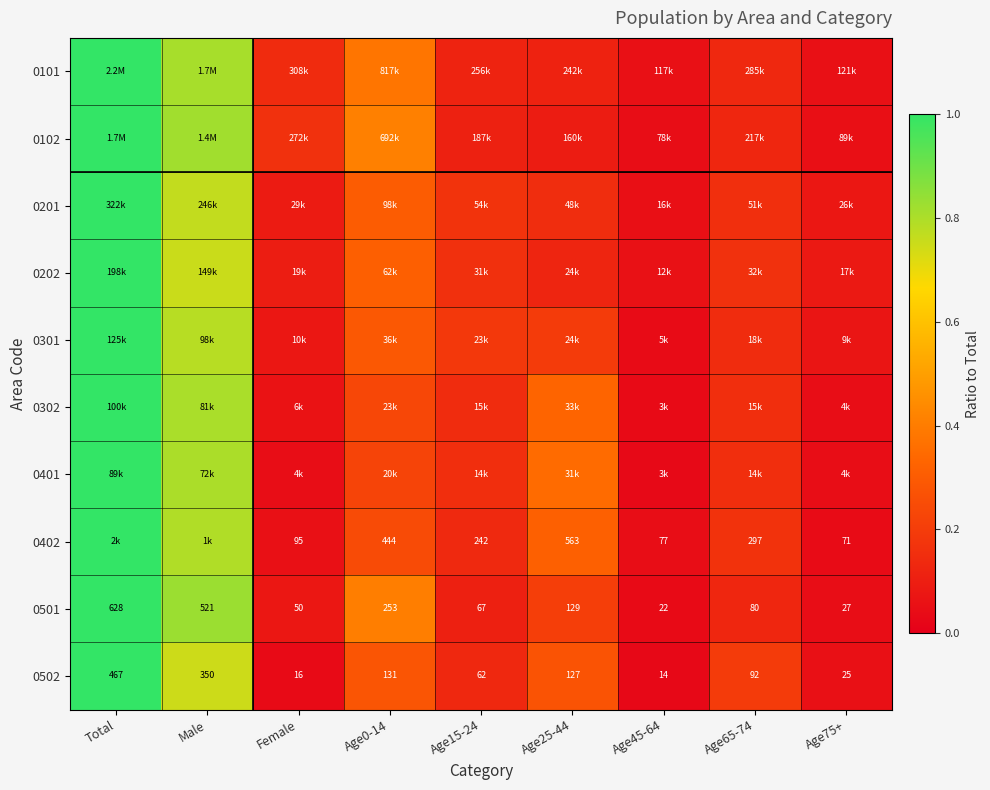

At which label does 0501 first exceed 80?

Total